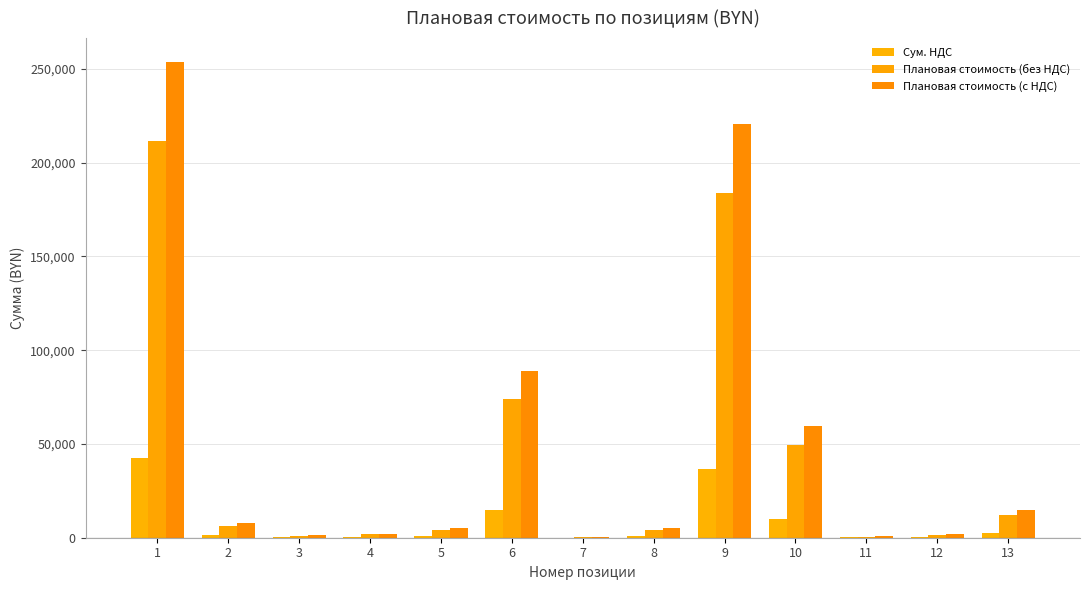

Reading left to right, list all the values displayed in this chart.

Сум. НДС: 42273.0	1302.8	207.9	360.4	831.6	14802.5	104.0	831.6	36798.3	9937.6	124.7	311.9	2467.1
Плановая стоимость (без НДС): 211365.0	6514.2	1039.5	1801.8	4158.0	74012.4	519.8	4158.0	183991.5	49688.2	623.7	1559.3	12335.4
Плановая стоимость (с НДС): 253638.0	7817.0	1247.4	2162.2	4989.6	88814.9	623.7	4989.6	220789.8	59625.8	748.4	1871.1	14802.5